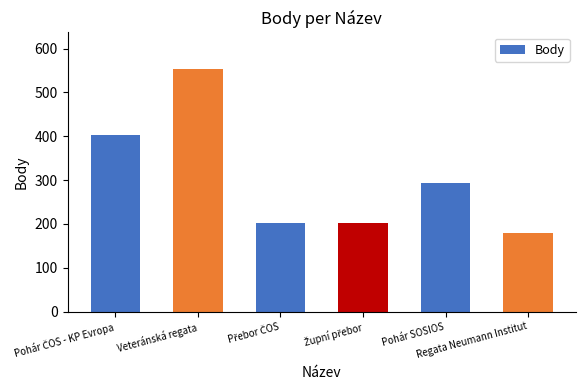

What is the average value?

306